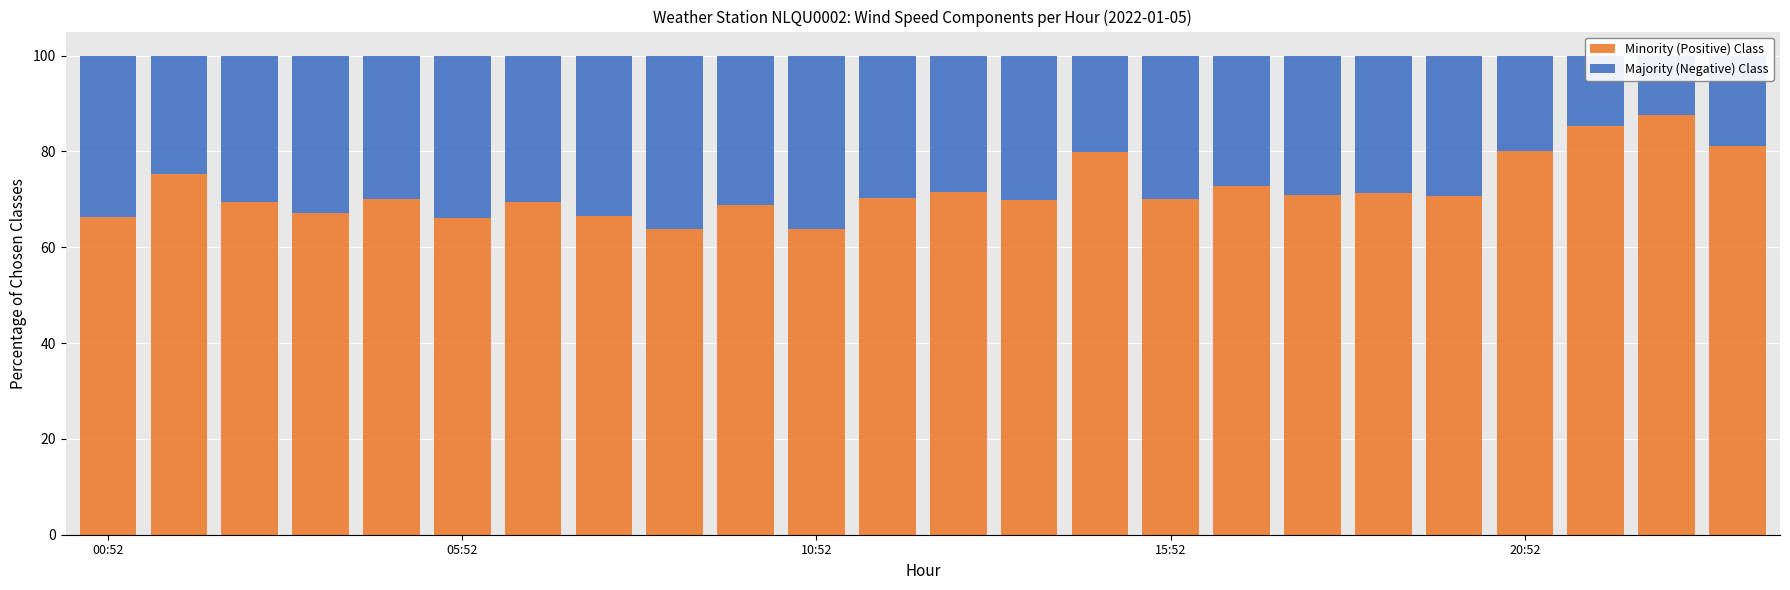

What are all the series names shown in the legend?

Minority (Positive) Class, Majority (Negative) Class